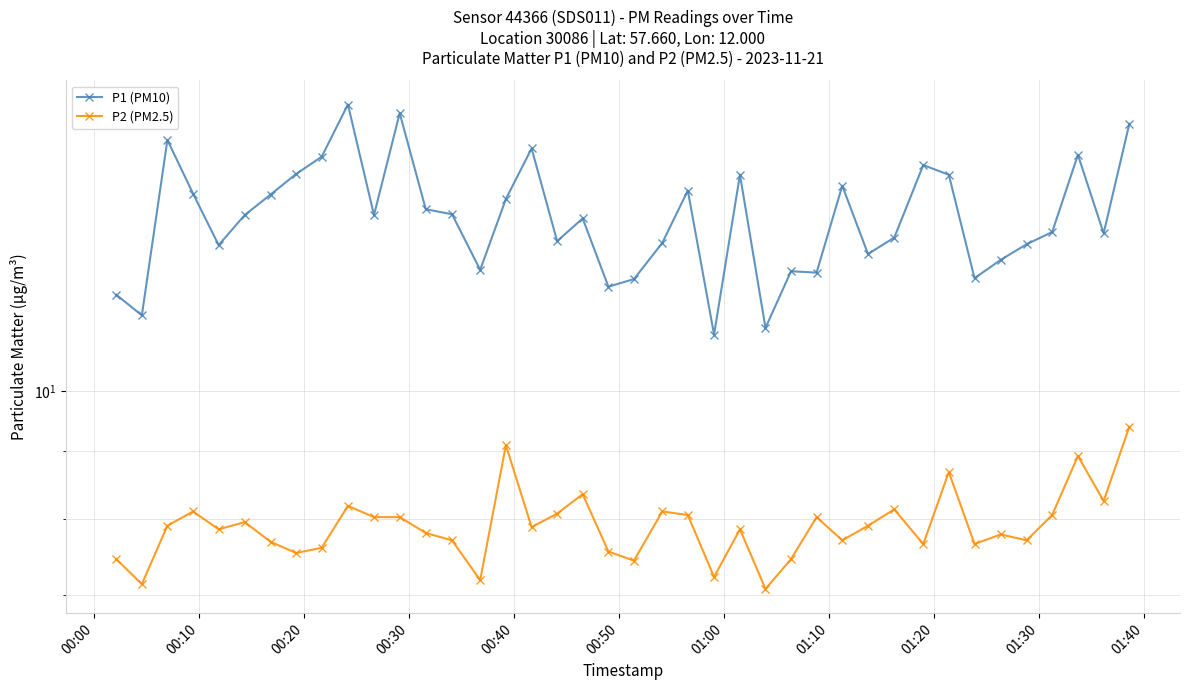

What is the average value of the P2 (PM2.5) series?

7.9